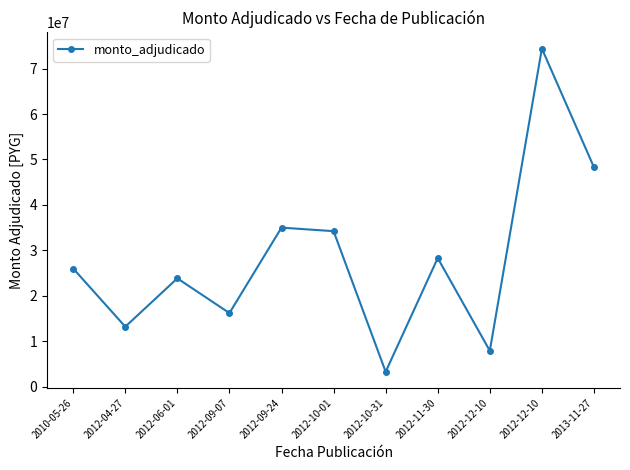

What is the ratio of the value at 2012-12-10 to the value at 2012-04-27?

0.6